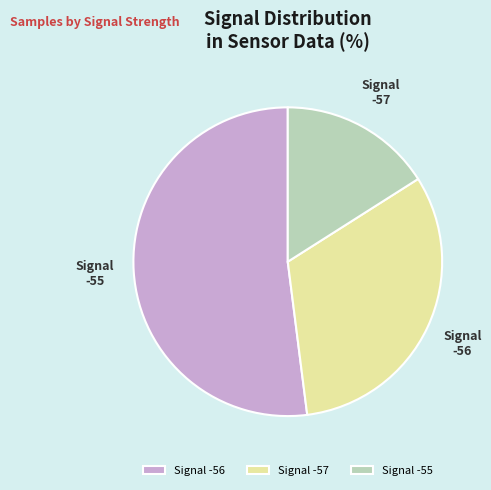

Do -55 and -57 together represent more than half of the pie?

No